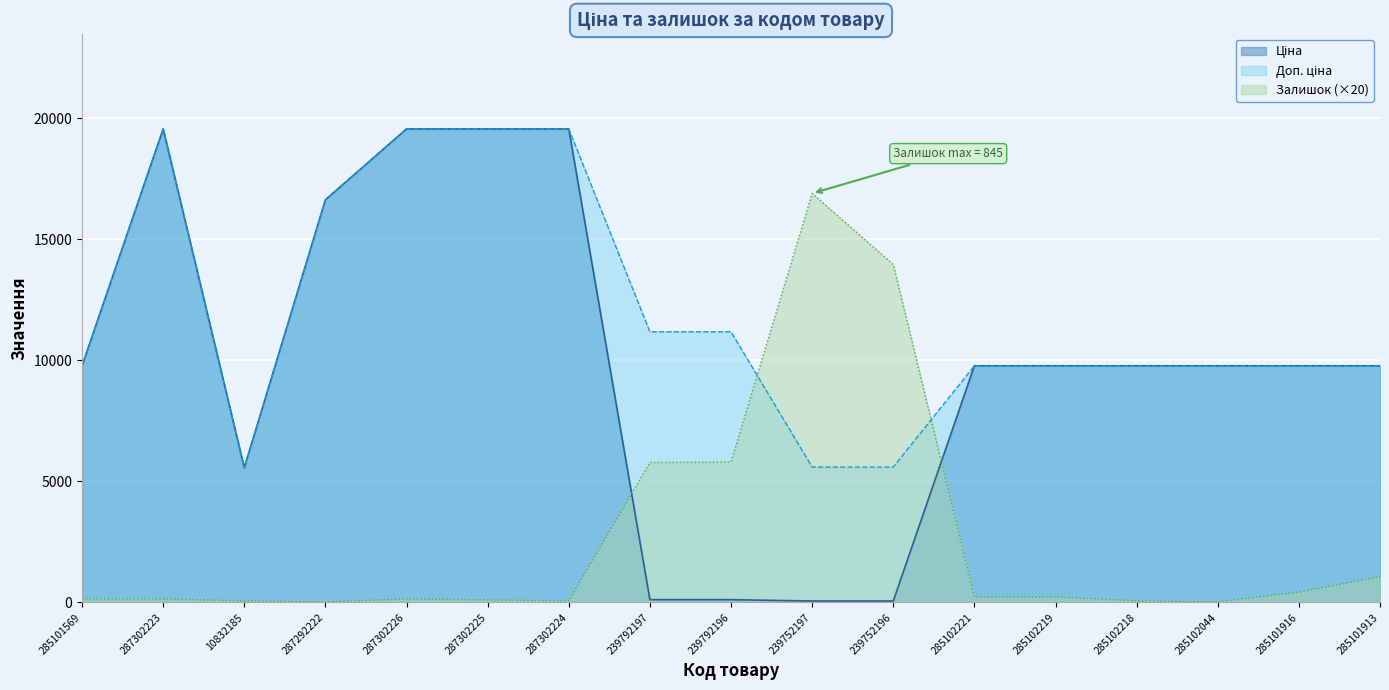

At how many categories does at least one series exceed 2147?

17